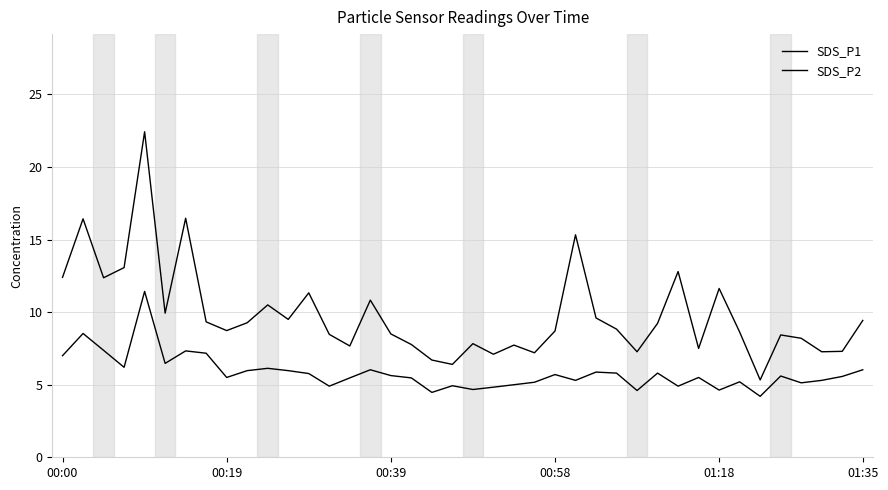

Does the chart display data point markers on the line(s)?

No